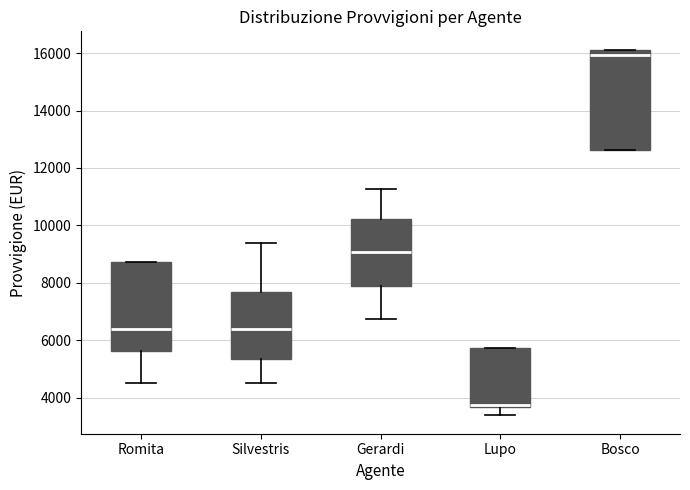

Which box's median line is the lowest?

Lupo